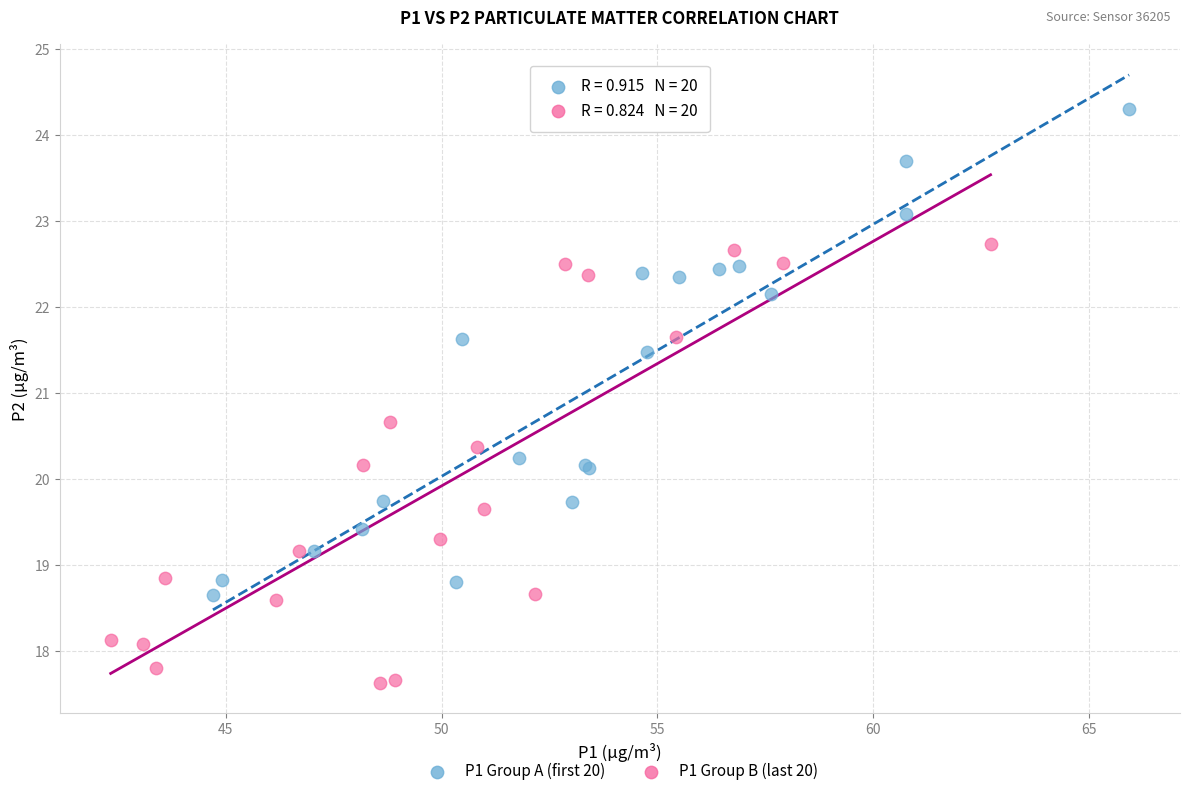

Which series reaches the minimum Y coordinate?

P1 Group B (last 20)